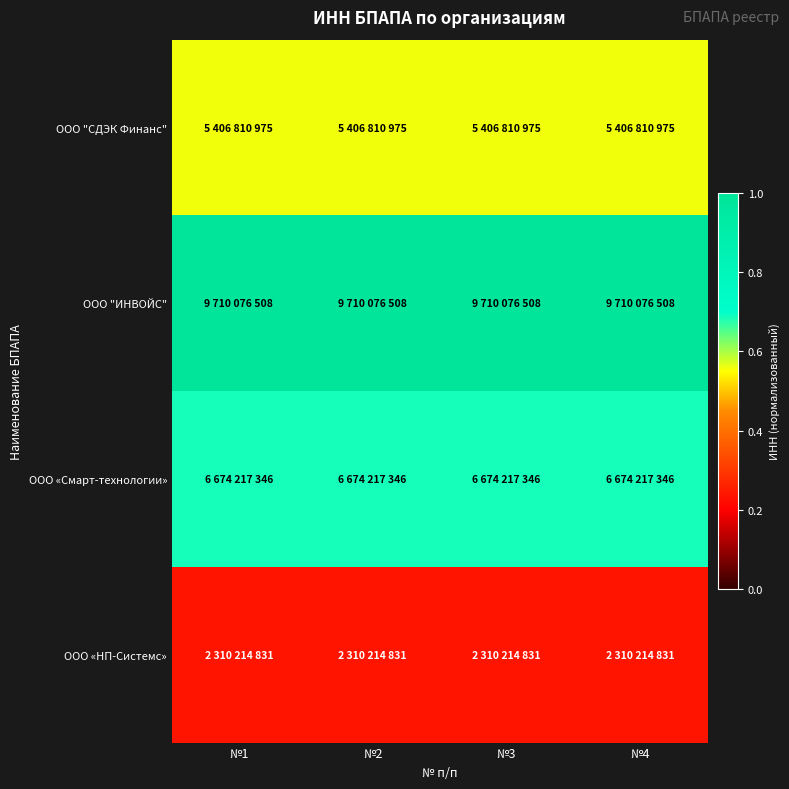

At №2, list the series in order from smallest to largest.

ООО «НП-Системс», ООО "СДЭК Финанс", ООО «Смарт-технологии», ООО "ИНВОЙС"